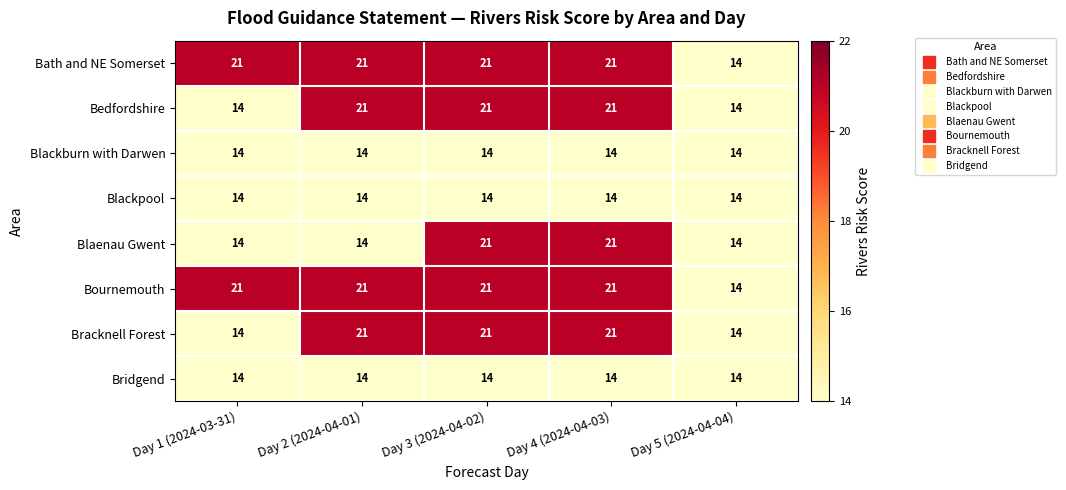

Count the Bedfordshire values in the range 14 to 21.

5